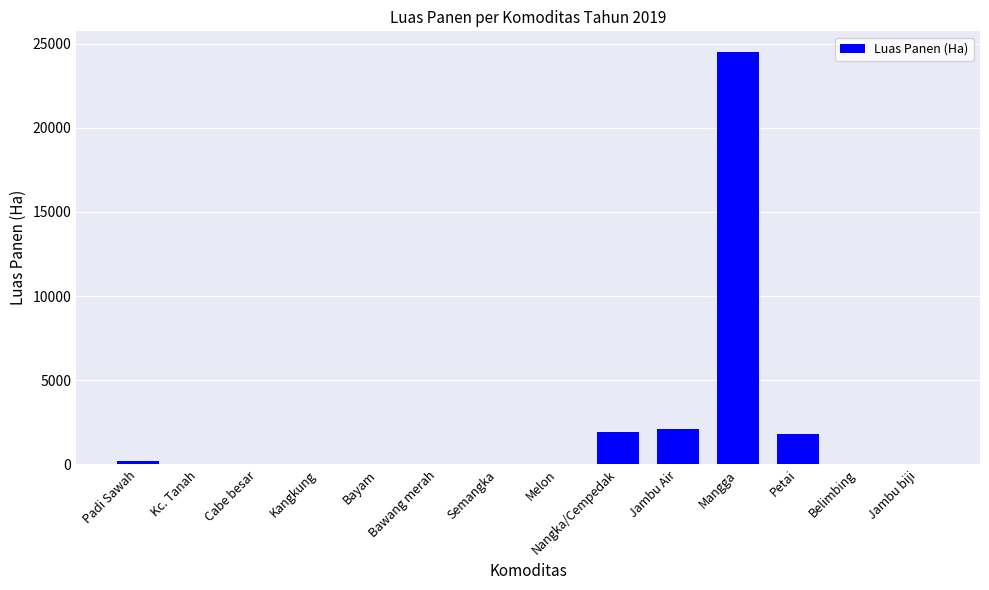

How many categories are shown in the chart?

14